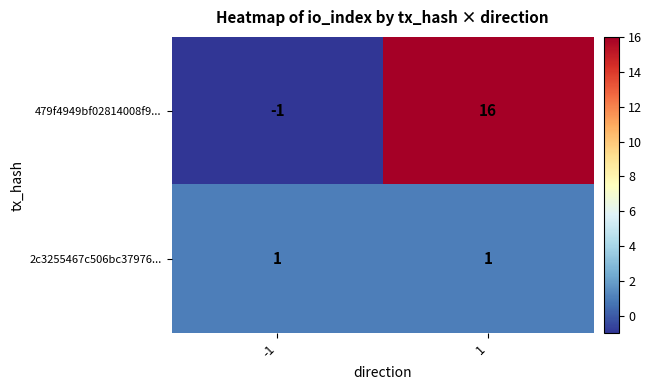

Is it true that 479f4949bf02814008f9... equals 23 at 1?

False